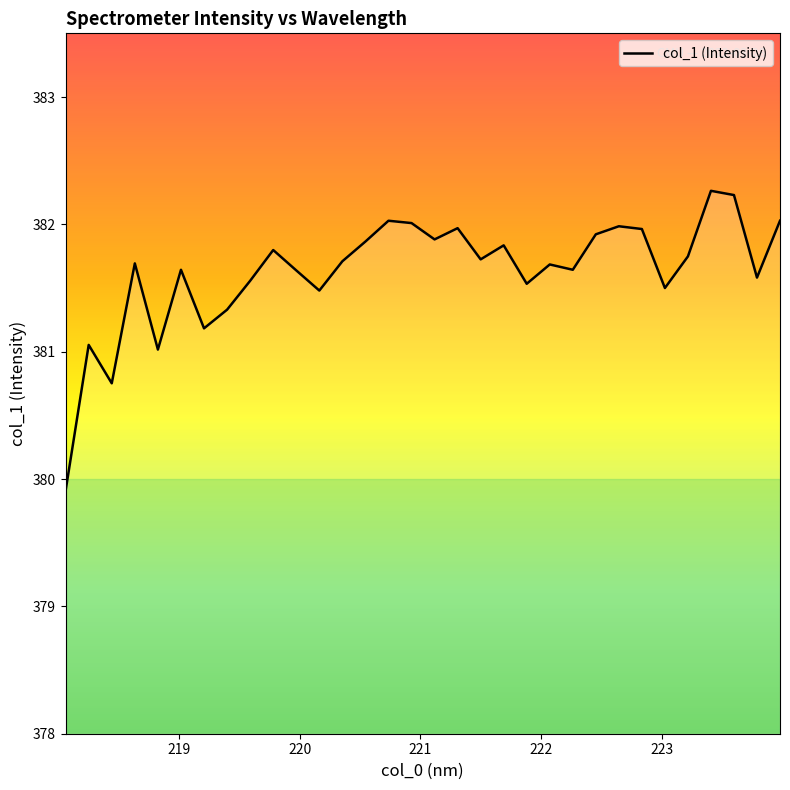

What is the difference between the maximum and minimum values?

2.4